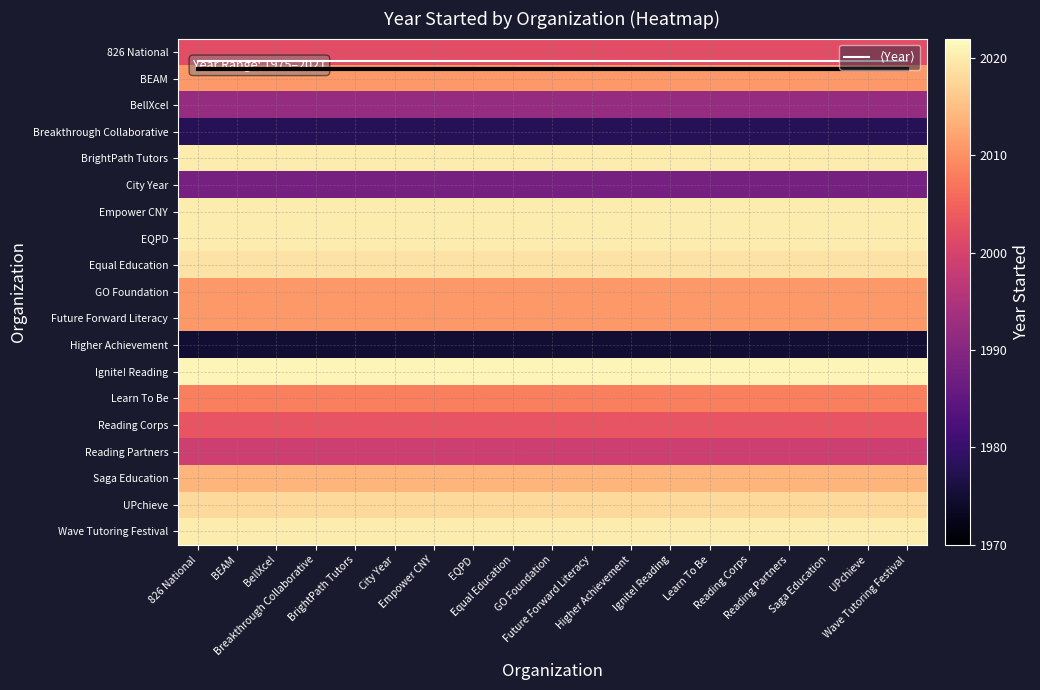

True or false: 826 National has a value of 921.4 at Reading Corps.

False